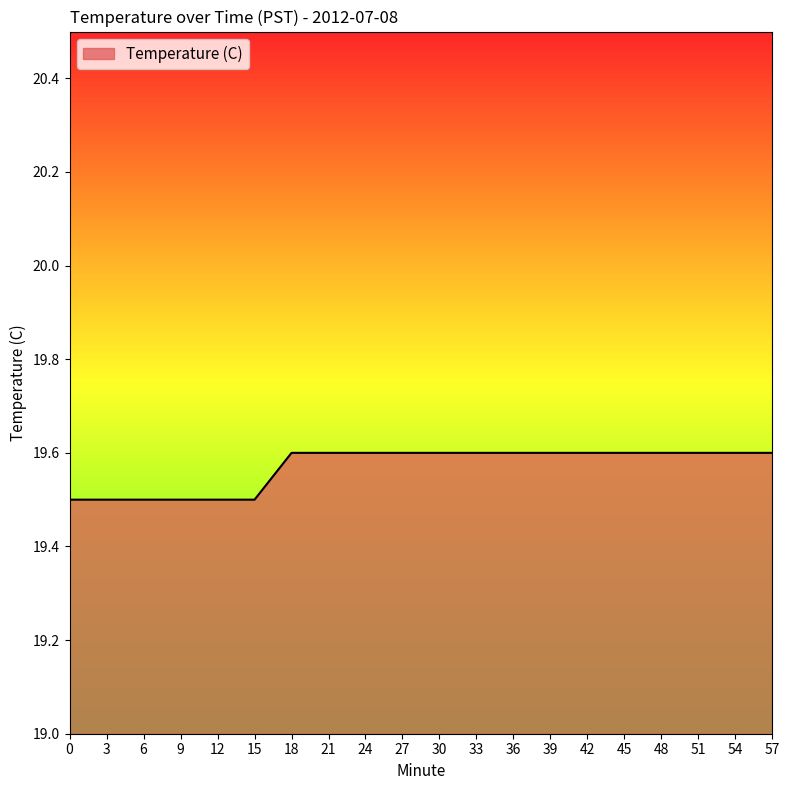

How many lines are shown in the chart?

1